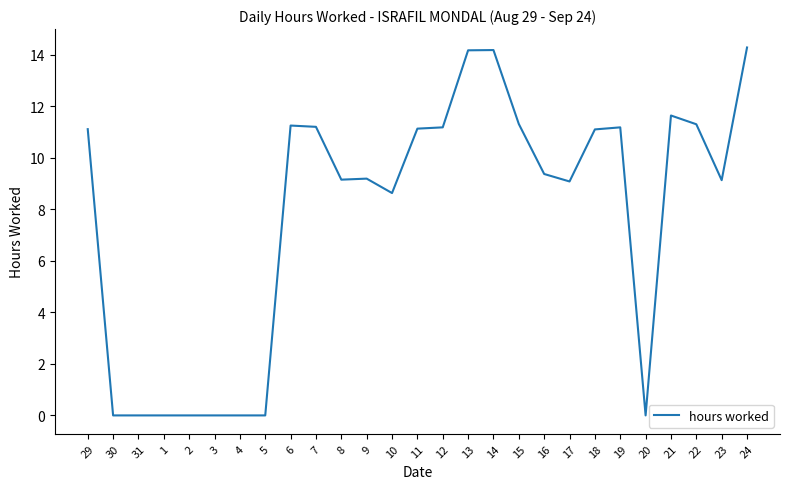

What is the maximum value shown in the chart?

14.3